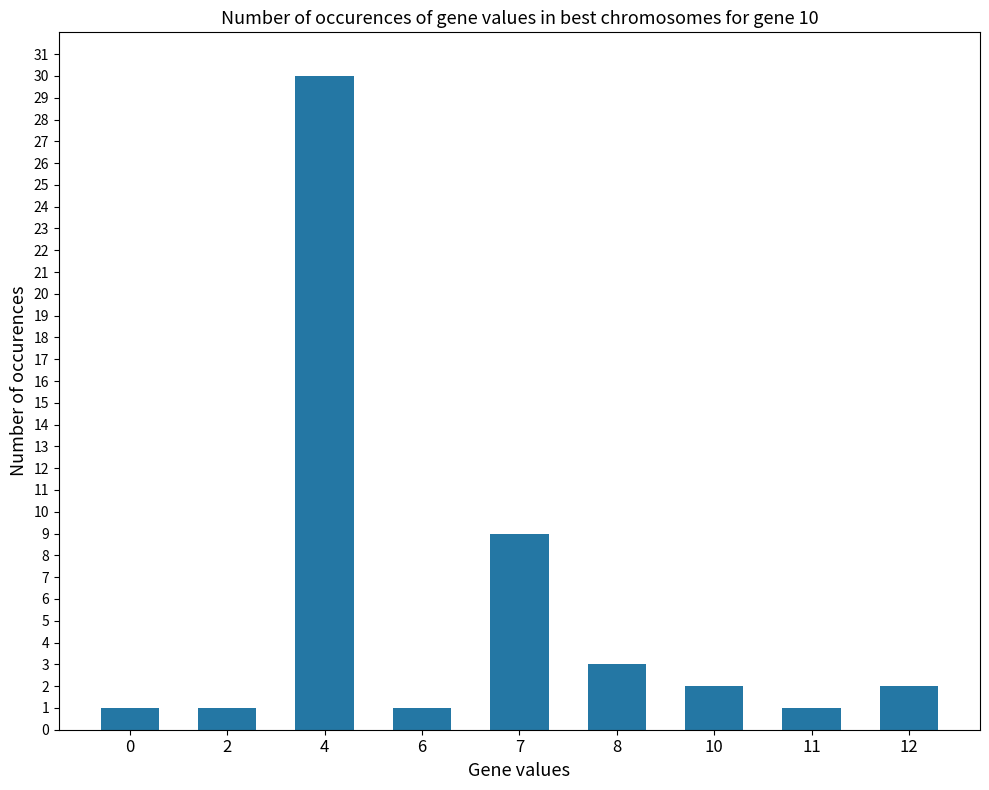

Is it true that the value at 12 is 2?

True